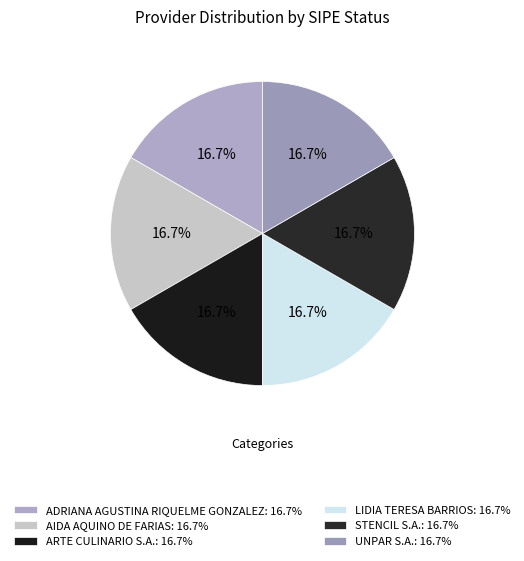

Count the number of slices in the pie.

6